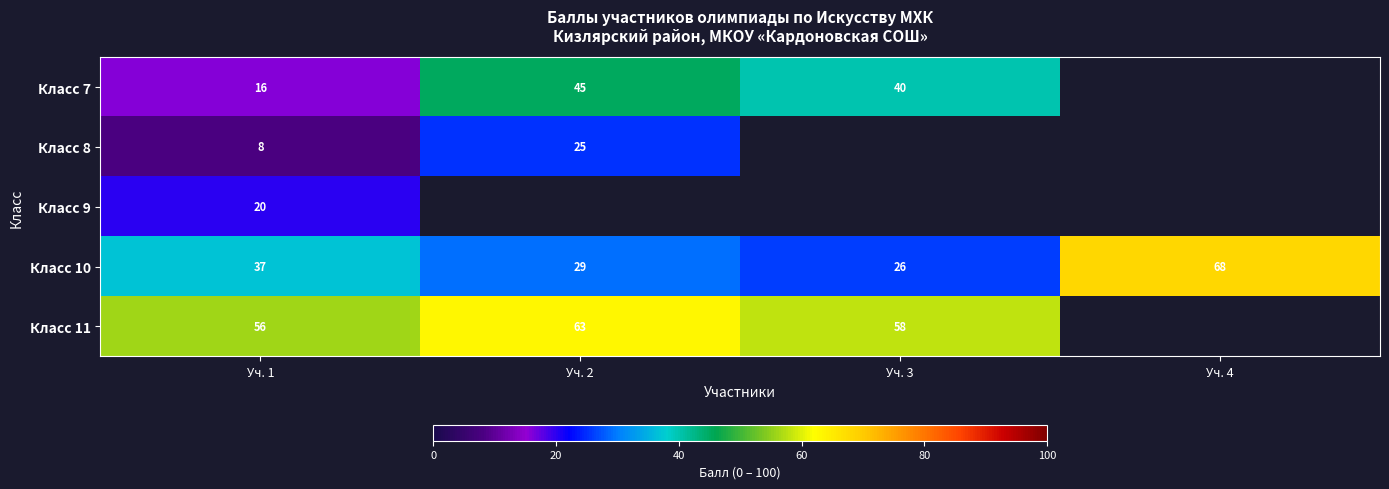

At how many categories does at least one series exceed 47?

4